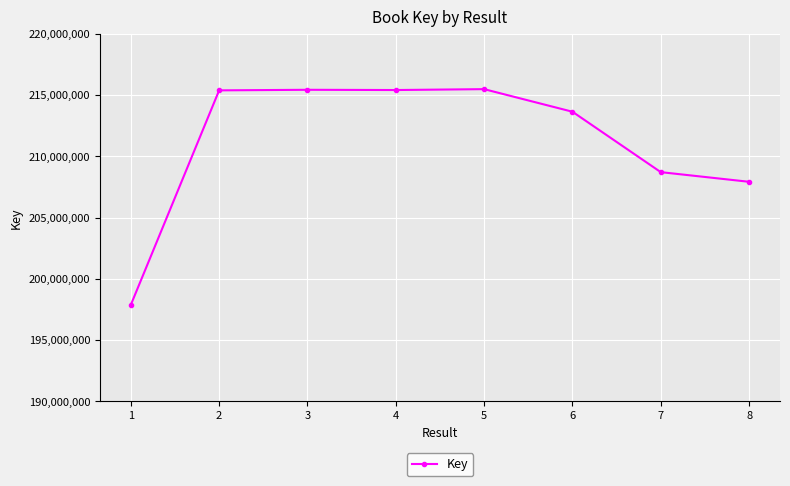

What is the value of the 2nd point from the left?

215396035